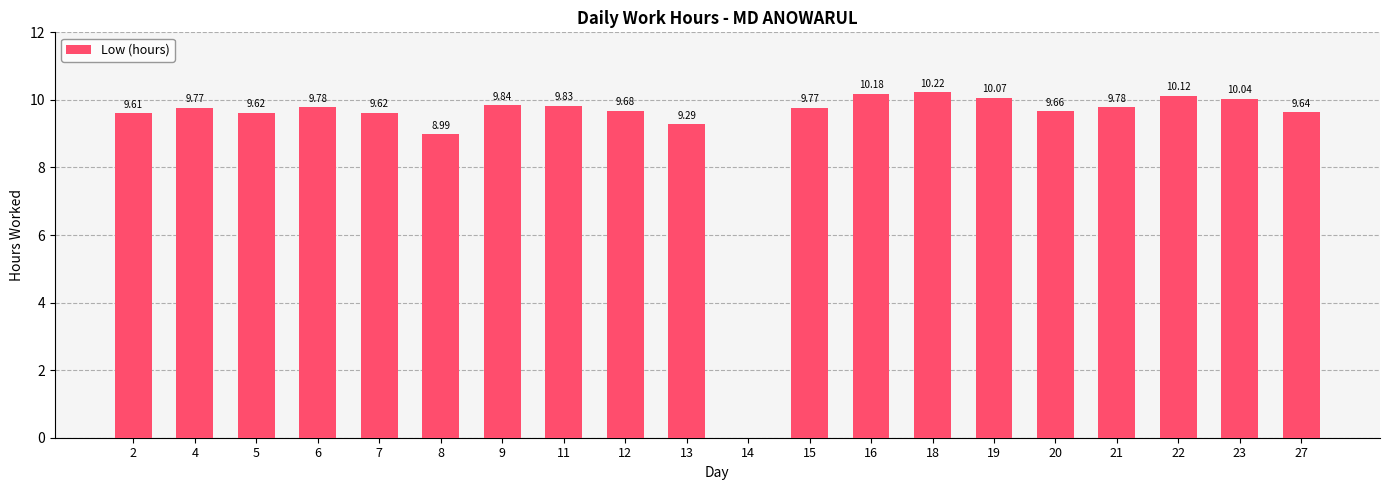

The chart shows a value of 9.8 at 9. True or false?

True